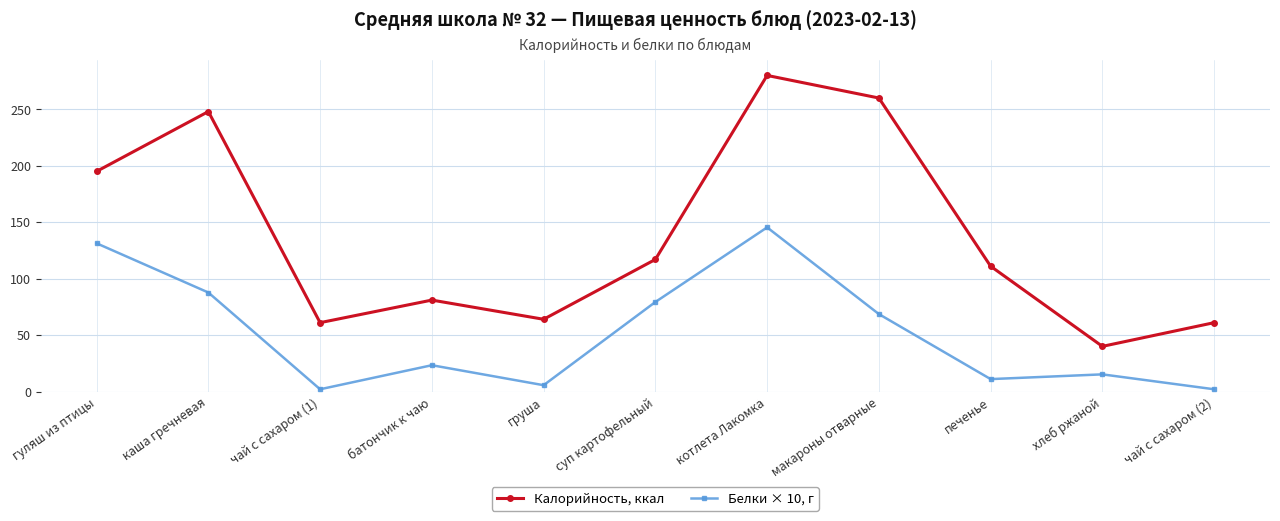

At which category is the sum across all series the highest?

котлета Лакомка